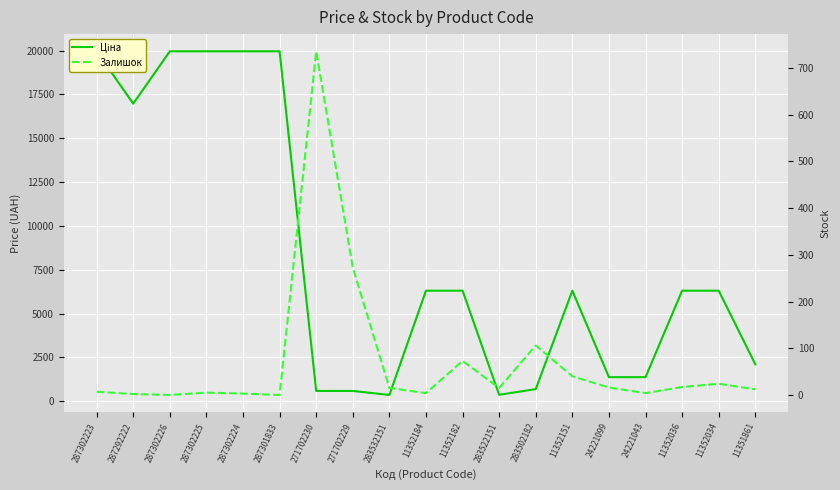

What is the difference between the maximum and minimum values in the Ціна series?

19604.3